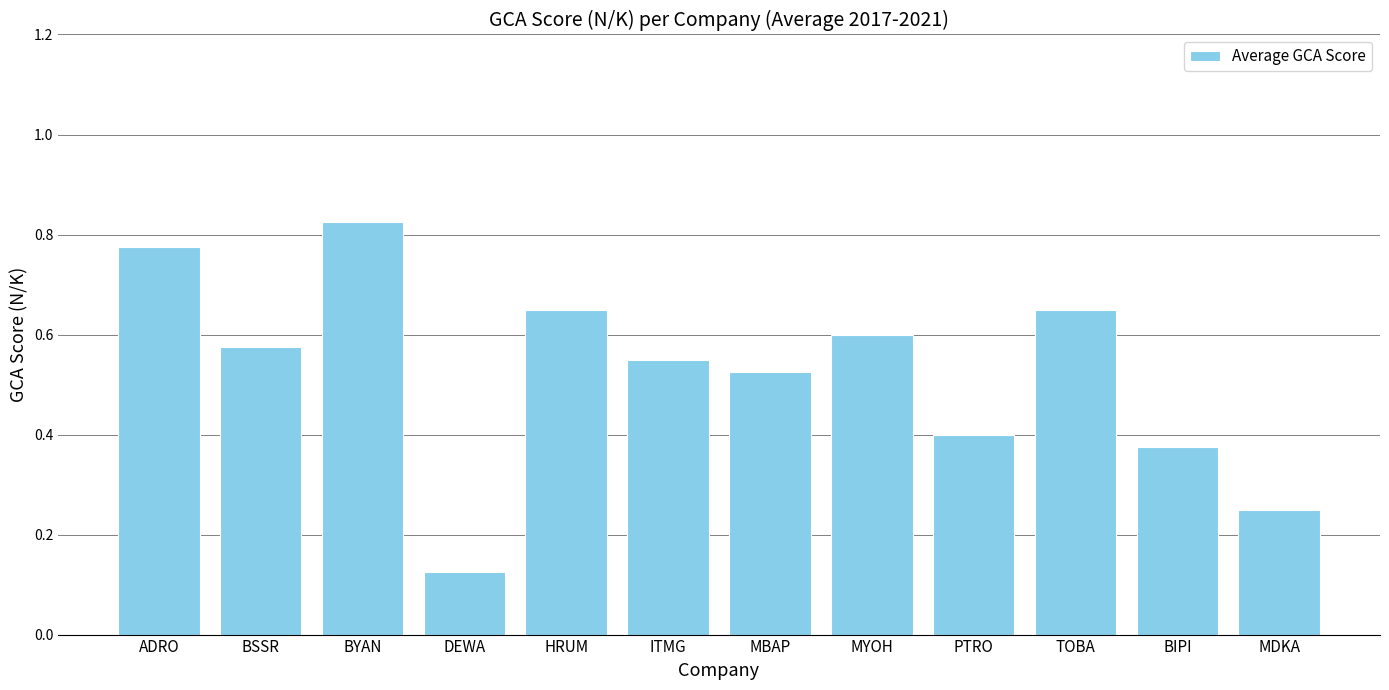

What is the sum of the values at MDKA and HRUM?

0.9